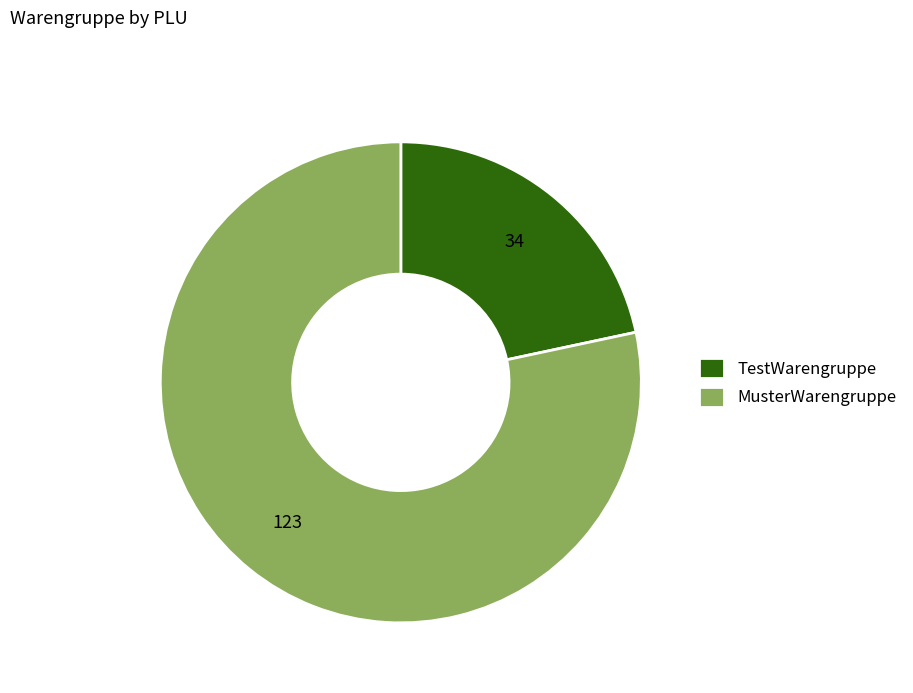

Which has a higher value, TestWarengruppe or MusterWarengruppe?

MusterWarengruppe